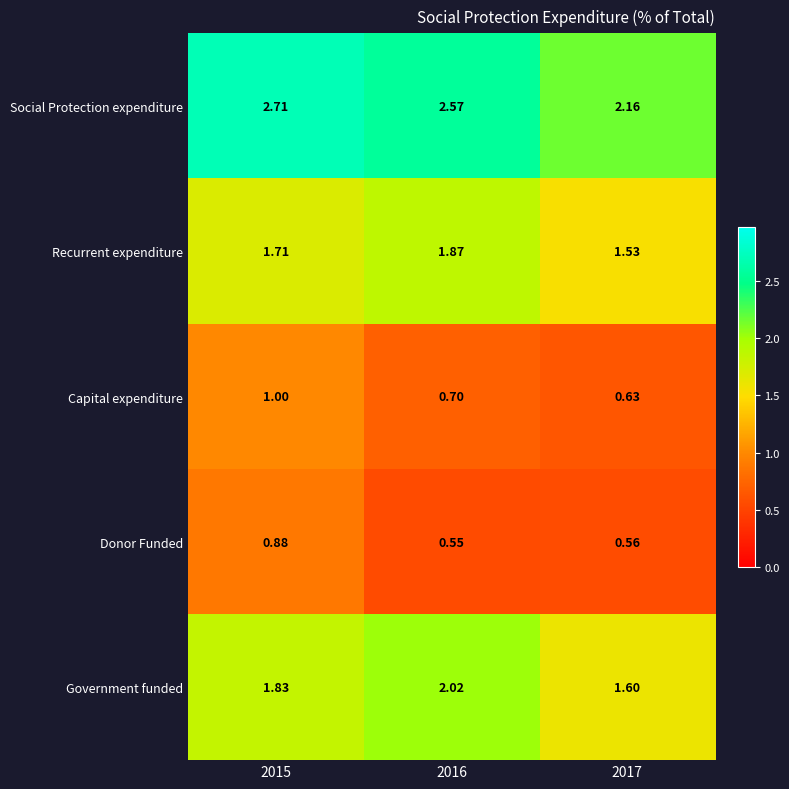

Is the value of Donor Funded at 2016 greater than the value of Capital expenditure at 2017?

No